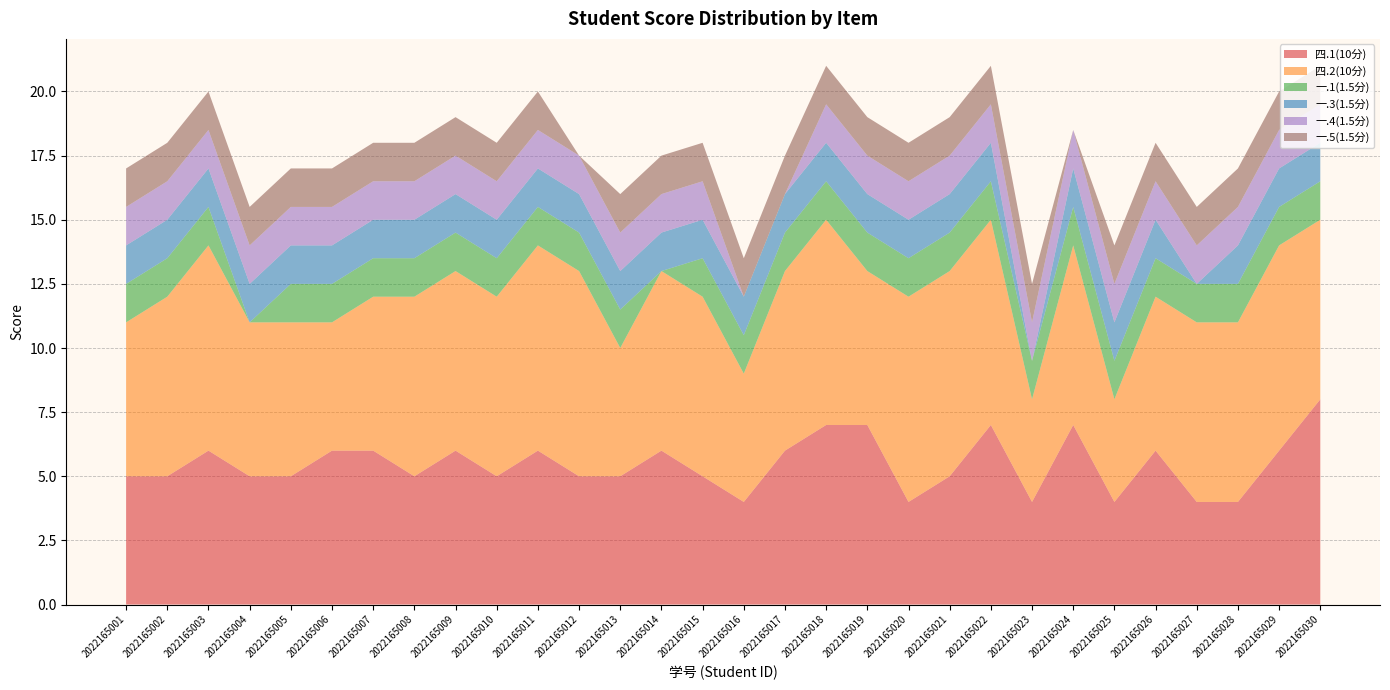

Reading left to right, transcribe all the data shown in this chart.

四.1(10分): 2022165001=5.0	2022165002=5.0	2022165003=6.0	2022165004=5.0	2022165005=5.0	2022165006=6.0	2022165007=6.0	2022165008=5.0	2022165009=6.0	2022165010=5.0	2022165011=6.0	2022165012=5.0	2022165013=5.0	2022165014=6.0	2022165015=5.0	2022165016=4.0	2022165017=6.0	2022165018=7.0	2022165019=7.0	2022165020=4.0	2022165021=5.0	2022165022=7.0	2022165023=4.0	2022165024=7.0	2022165025=4.0	2022165026=6.0	2022165027=4.0	2022165028=4.0	2022165029=6.0	2022165030=8.0
四.2(10分): 2022165001=6.0	2022165002=7.0	2022165003=8.0	2022165004=6.0	2022165005=6.0	2022165006=5.0	2022165007=6.0	2022165008=7.0	2022165009=7.0	2022165010=7.0	2022165011=8.0	2022165012=8.0	2022165013=5.0	2022165014=7.0	2022165015=7.0	2022165016=5.0	2022165017=7.0	2022165018=8.0	2022165019=6.0	2022165020=8.0	2022165021=8.0	2022165022=8.0	2022165023=4.0	2022165024=7.0	2022165025=4.0	2022165026=6.0	2022165027=7.0	2022165028=7.0	2022165029=8.0	2022165030=7.0
一.1(1.5分): 2022165001=1.5	2022165002=1.5	2022165003=1.5	2022165004=0.0	2022165005=1.5	2022165006=1.5	2022165007=1.5	2022165008=1.5	2022165009=1.5	2022165010=1.5	2022165011=1.5	2022165012=1.5	2022165013=1.5	2022165014=0.0	2022165015=1.5	2022165016=1.5	2022165017=1.5	2022165018=1.5	2022165019=1.5	2022165020=1.5	2022165021=1.5	2022165022=1.5	2022165023=1.5	2022165024=1.5	2022165025=1.5	2022165026=1.5	2022165027=1.5	2022165028=1.5	2022165029=1.5	2022165030=1.5
一.3(1.5分): 2022165001=1.5	2022165002=1.5	2022165003=1.5	2022165004=1.5	2022165005=1.5	2022165006=1.5	2022165007=1.5	2022165008=1.5	2022165009=1.5	2022165010=1.5	2022165011=1.5	2022165012=1.5	2022165013=1.5	2022165014=1.5	2022165015=1.5	2022165016=1.5	2022165017=1.5	2022165018=1.5	2022165019=1.5	2022165020=1.5	2022165021=1.5	2022165022=1.5	2022165023=0.0	2022165024=1.5	2022165025=1.5	2022165026=1.5	2022165027=0.0	2022165028=1.5	2022165029=1.5	2022165030=1.5
一.4(1.5分): 2022165001=1.5	2022165002=1.5	2022165003=1.5	2022165004=1.5	2022165005=1.5	2022165006=1.5	2022165007=1.5	2022165008=1.5	2022165009=1.5	2022165010=1.5	2022165011=1.5	2022165012=1.5	2022165013=1.5	2022165014=1.5	2022165015=1.5	2022165016=0.0	2022165017=0.0	2022165018=1.5	2022165019=1.5	2022165020=1.5	2022165021=1.5	2022165022=1.5	2022165023=1.5	2022165024=1.5	2022165025=1.5	2022165026=1.5	2022165027=1.5	2022165028=1.5	2022165029=1.5	2022165030=1.5
一.5(1.5分): 2022165001=1.5	2022165002=1.5	2022165003=1.5	2022165004=1.5	2022165005=1.5	2022165006=1.5	2022165007=1.5	2022165008=1.5	2022165009=1.5	2022165010=1.5	2022165011=1.5	2022165012=0.0	2022165013=1.5	2022165014=1.5	2022165015=1.5	2022165016=1.5	2022165017=1.5	2022165018=1.5	2022165019=1.5	2022165020=1.5	2022165021=1.5	2022165022=1.5	2022165023=1.5	2022165024=0.0	2022165025=1.5	2022165026=1.5	2022165027=1.5	2022165028=1.5	2022165029=1.5	2022165030=1.5